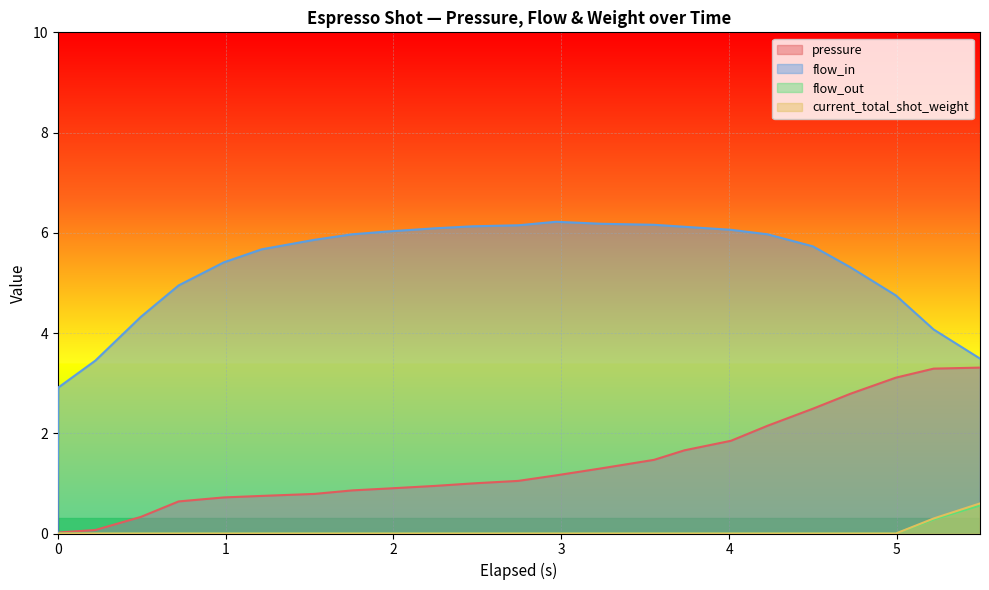

What is the greatest value displayed?

6.2